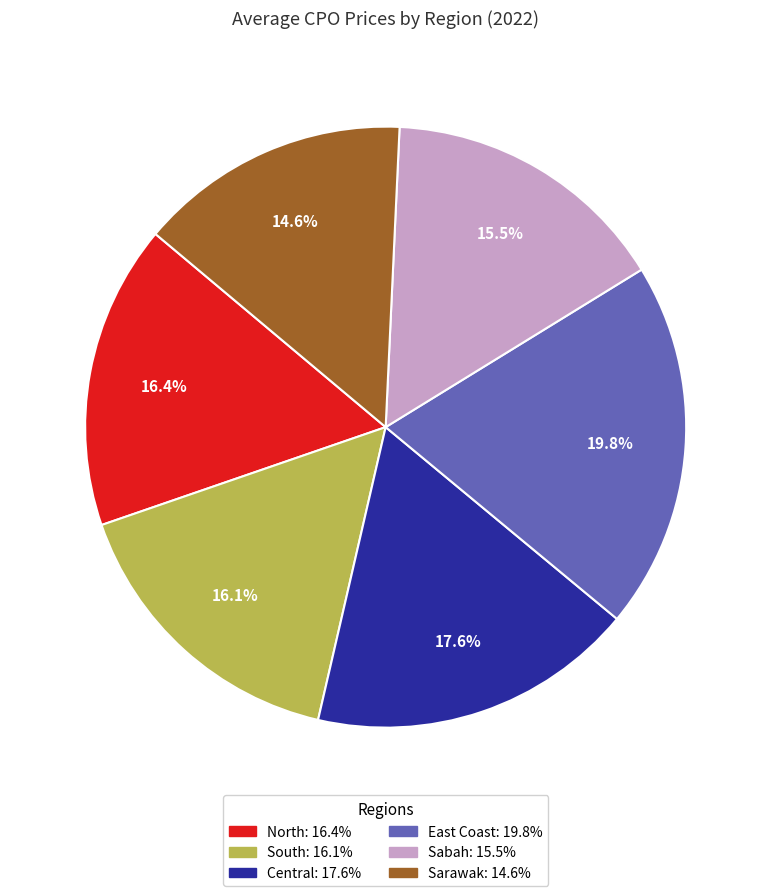

Approximately how many times larger is the value at Sarawak compared to Sabah?

0.9